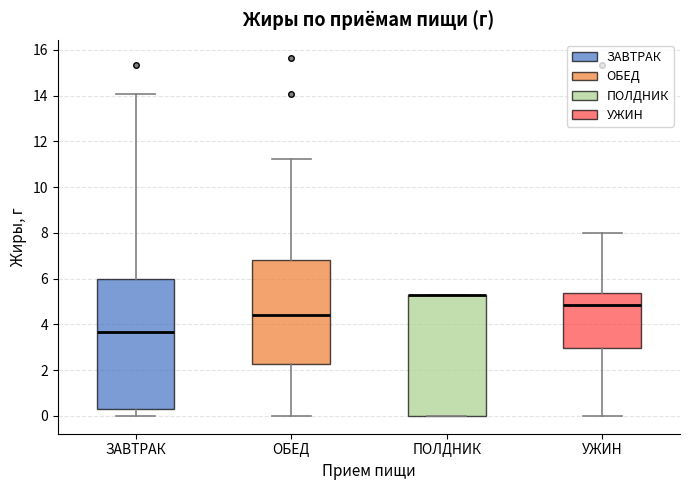

Where is the lower edge of the box for ПОЛДНИК on the y-axis? The values are not printed on the chart, so give them approximately, as read against the axis.

0.0